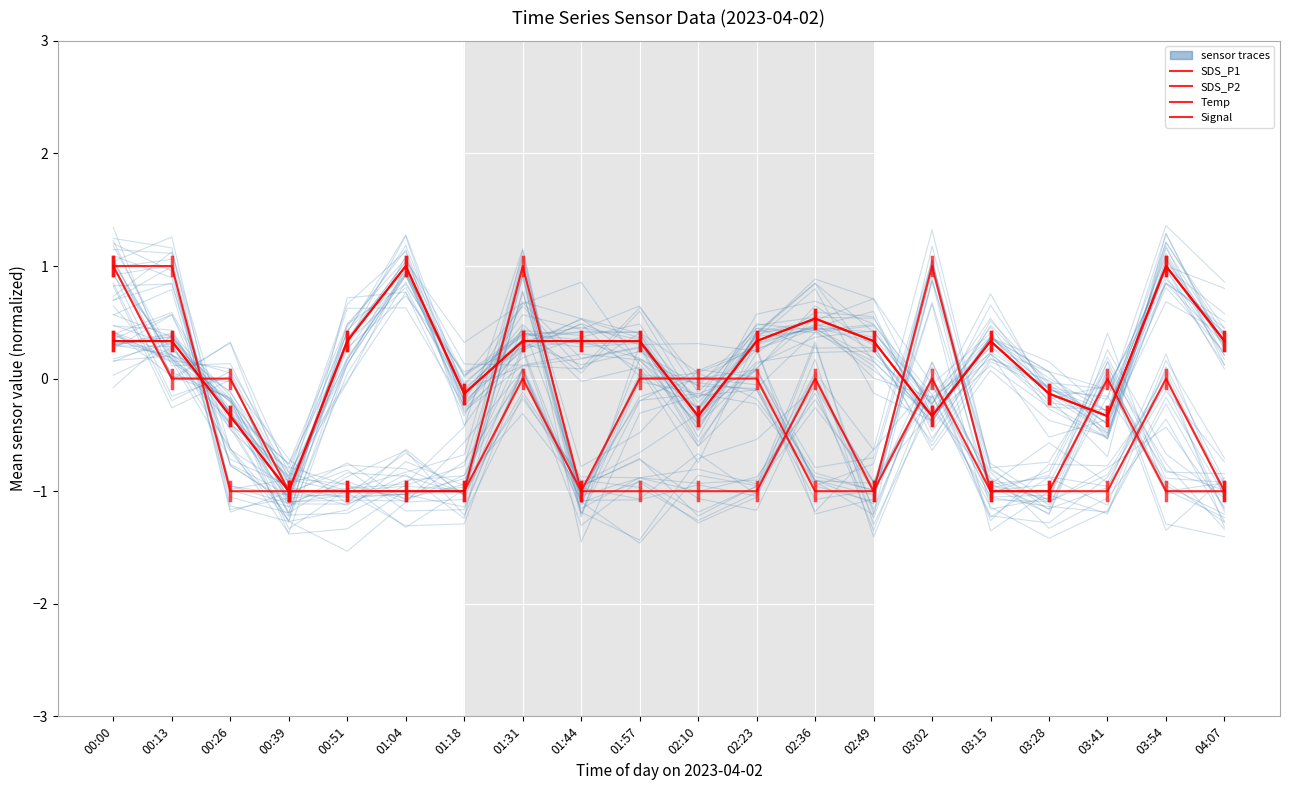

Which category has the lowest value in the Temp series?

00:26